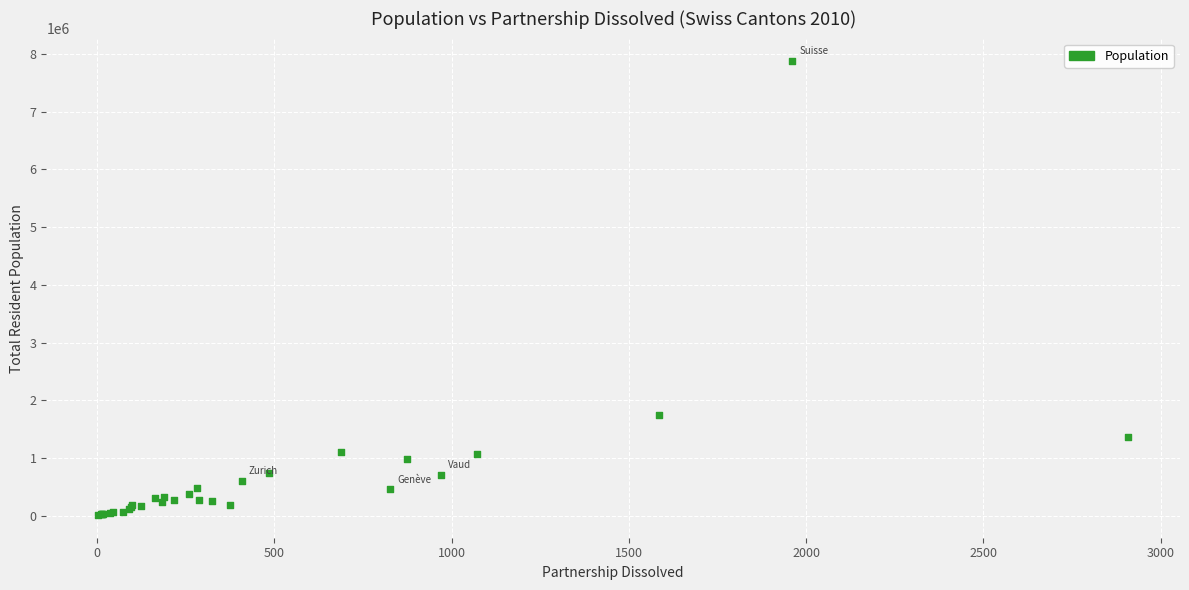

What Y value in the scatter plot is closest to 3942911?

1755696